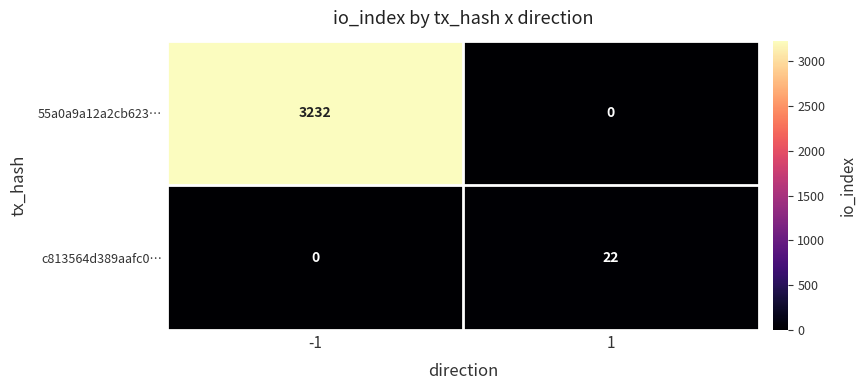

Which series has the widest spread of values?

55a0a9a12a2cb623…